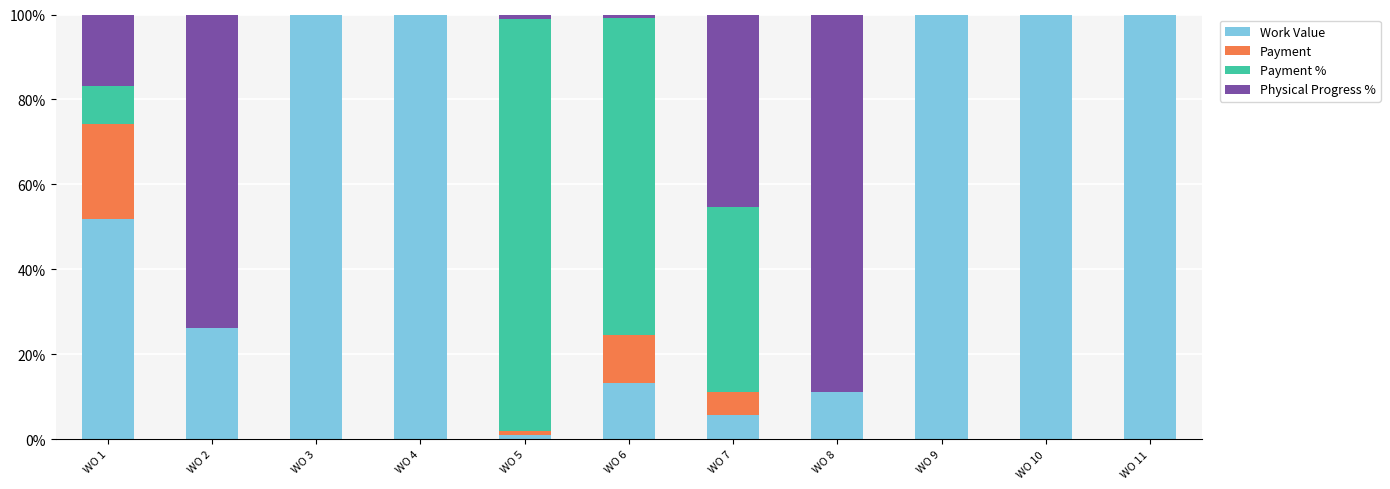

Is it true that Work Value equals 100.0 at WO 11?

True